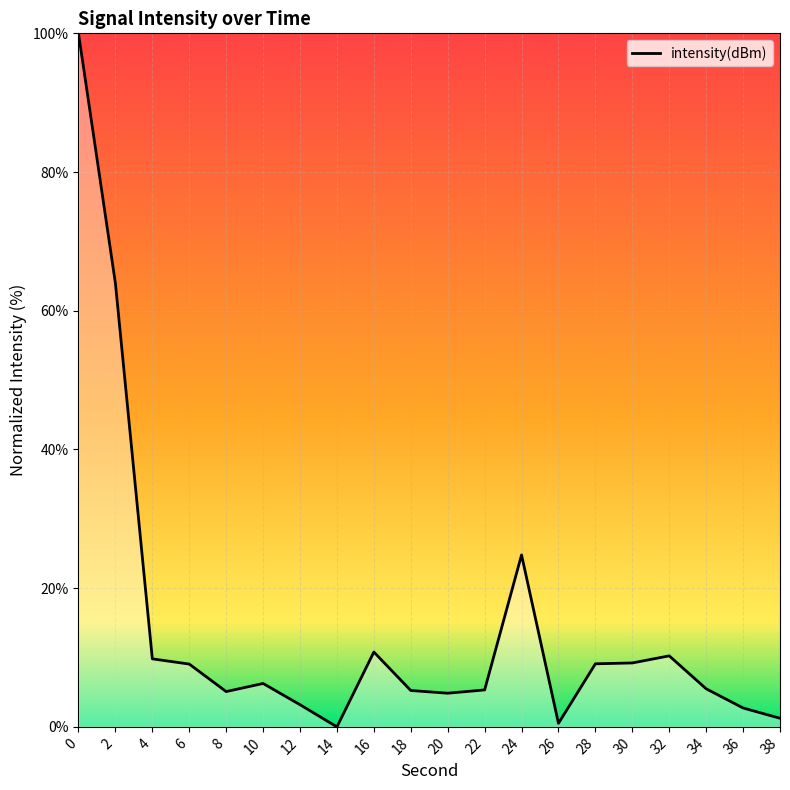

True or false: the data shows 15.4 at 4.

False